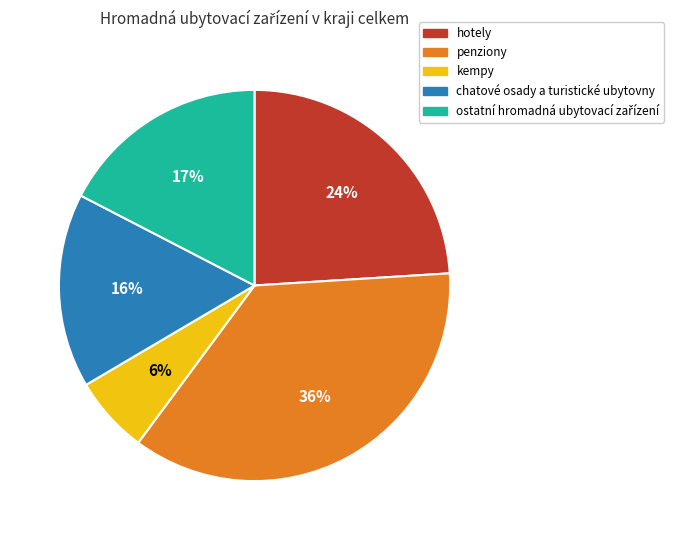

Count the number of slices in the pie.

5